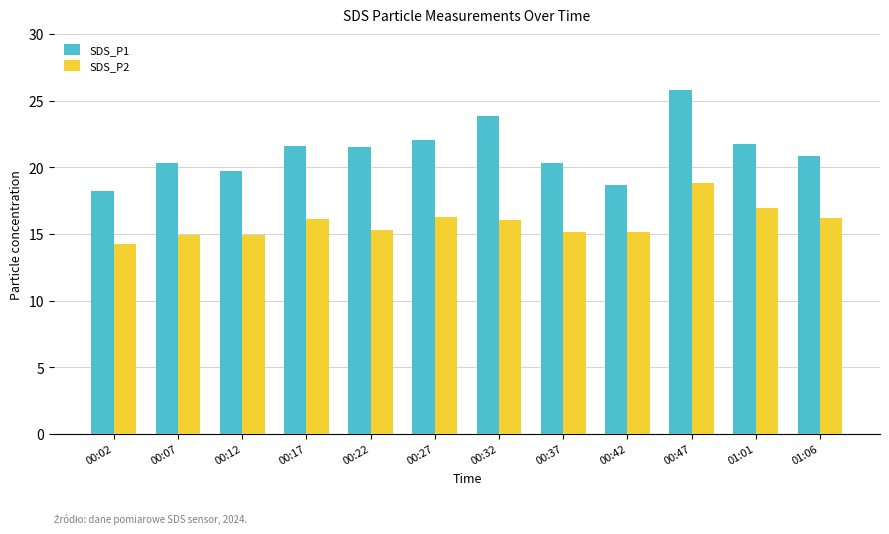

True or false: SDS_P1 has a value of 38.0 at 00:17.

False